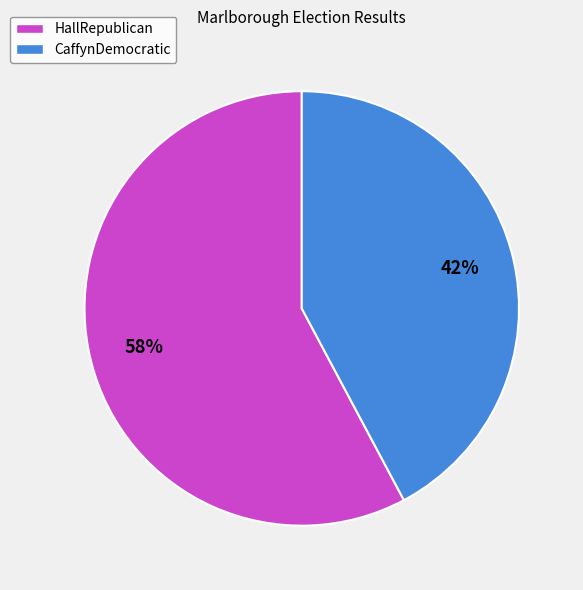

To the nearest percent, what percentage of the pie is HallRepublican?

58%